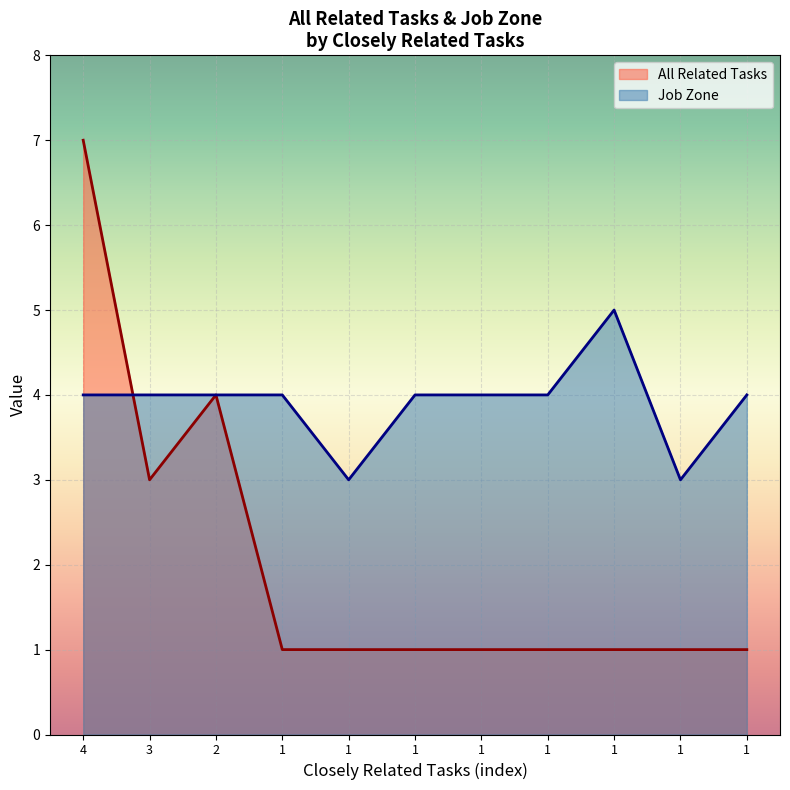

What is the spread (max minus min) of values at 1?

3